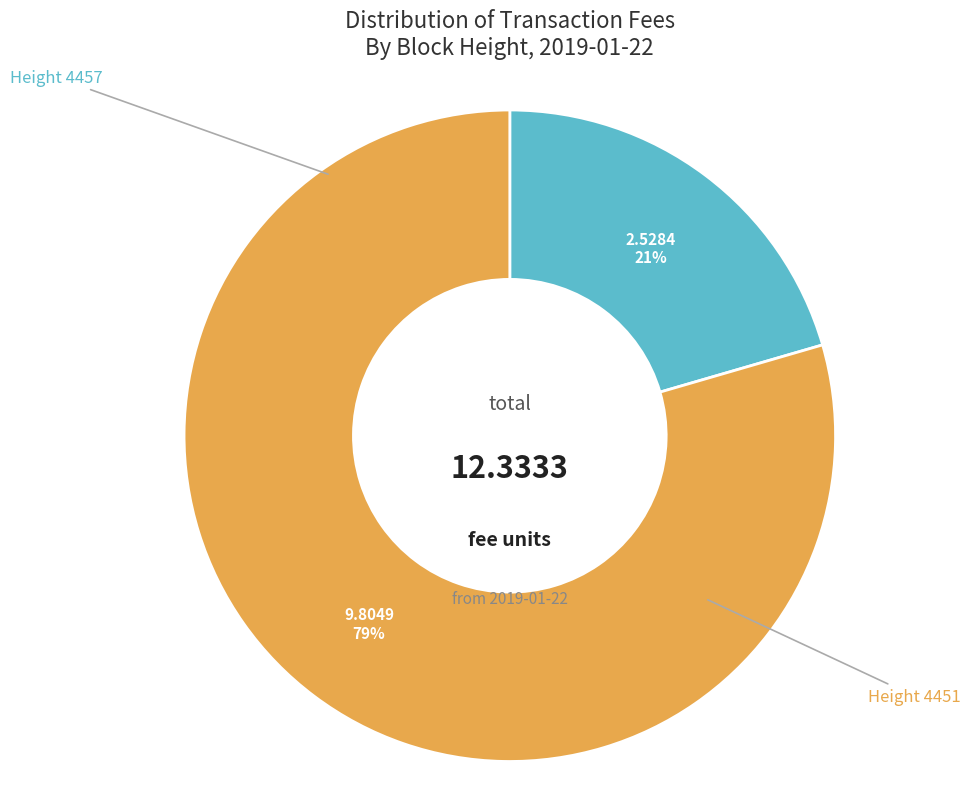

How many slices are in this pie chart?

2